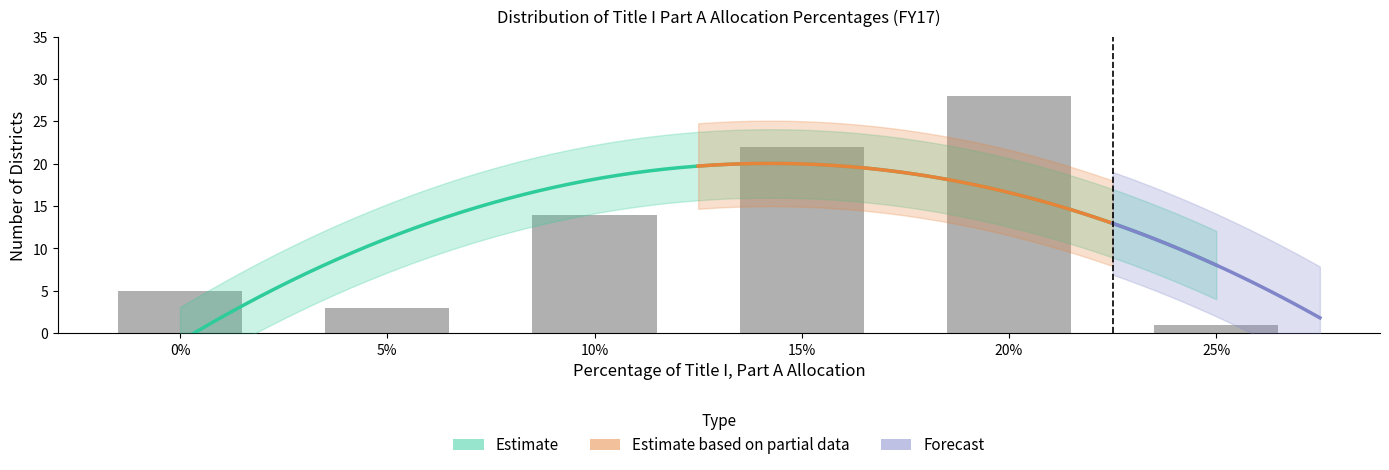

What is the difference between the maximum and minimum values?

27